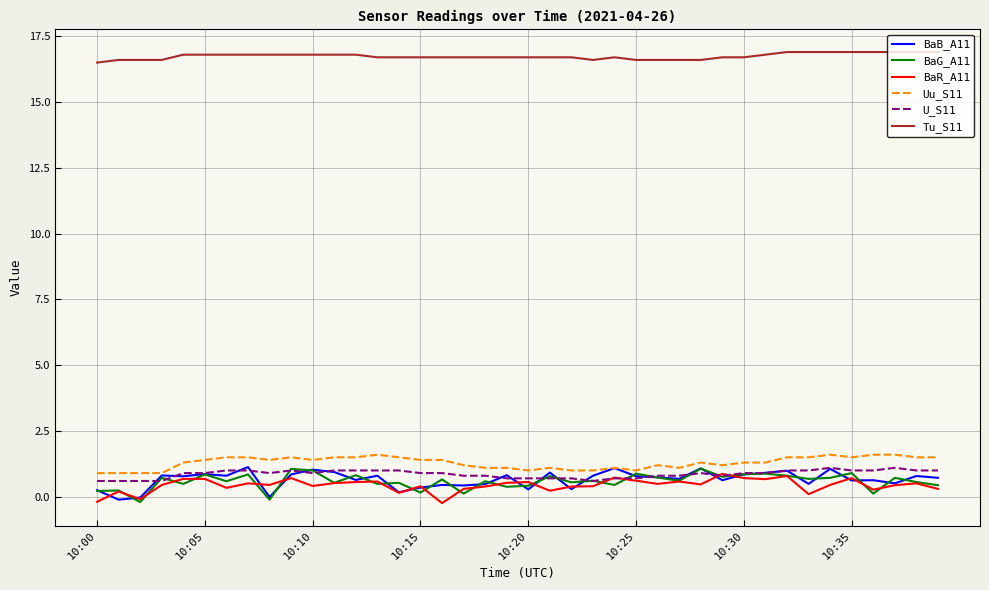

Which series has the largest total across all categories?

Tu_S11